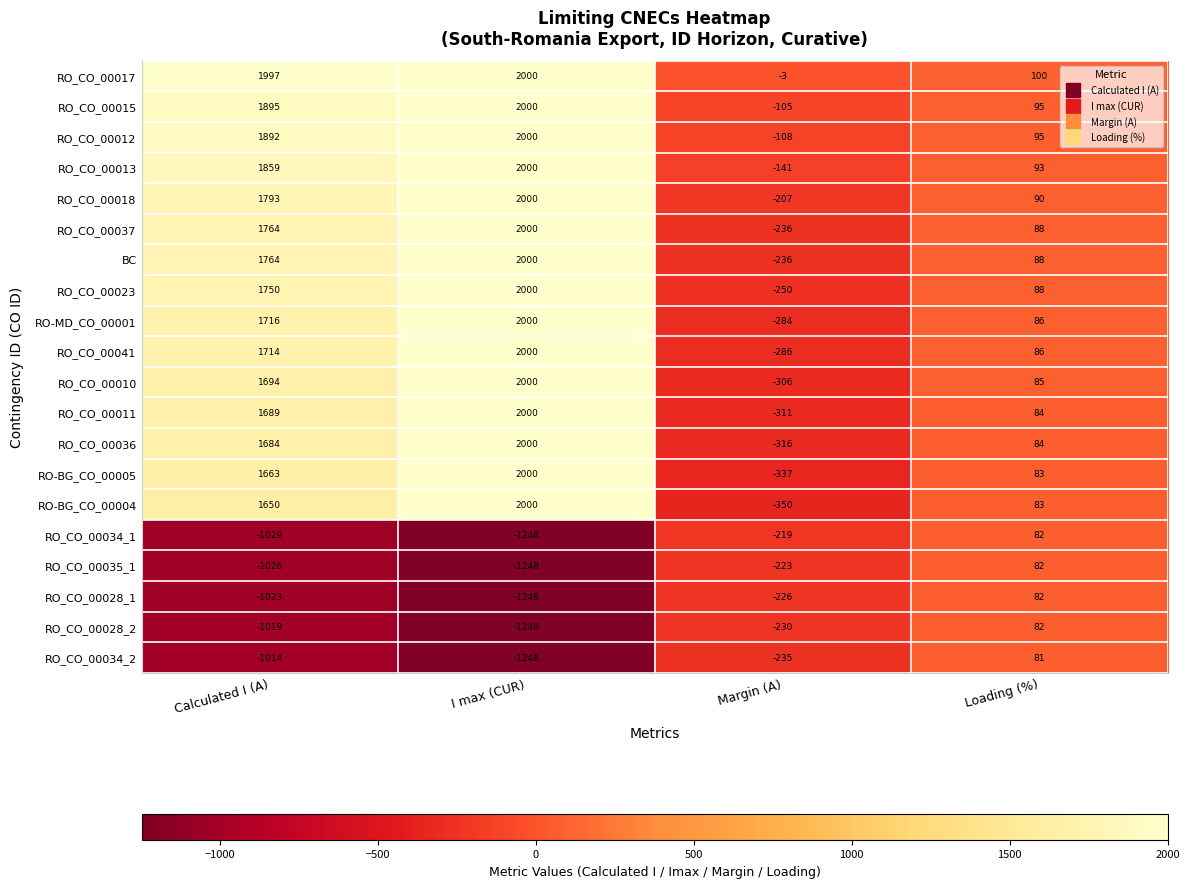

List the labels in order of BC value, smallest first.

Margin (A), Loading (%), Calculated I (A), I max (CUR)